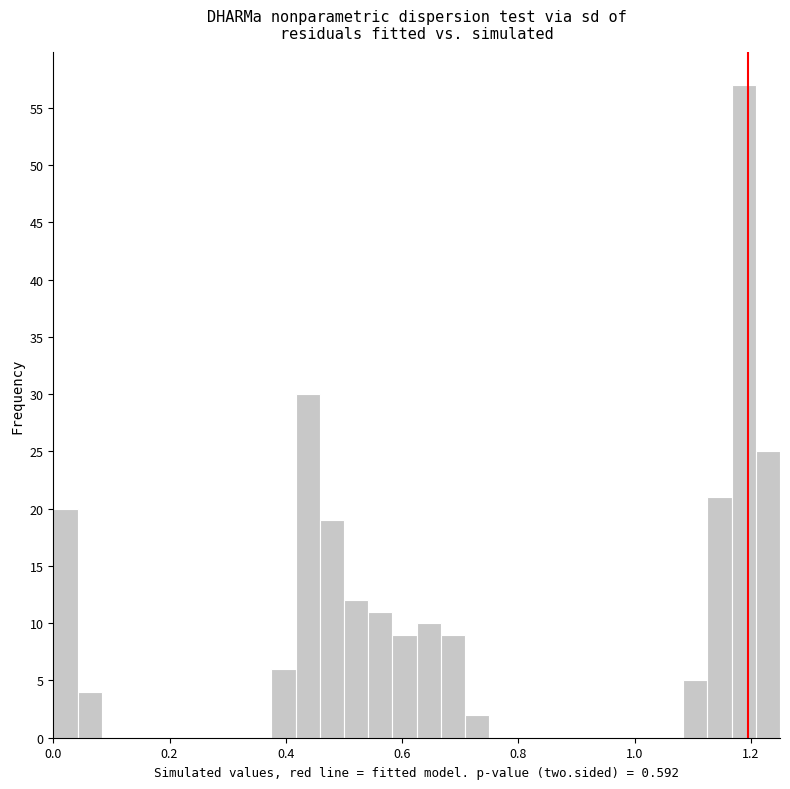

Around what value on the x-axis is the tallest bar? Give the approximate position of its centre, as read against the axis.

1.18